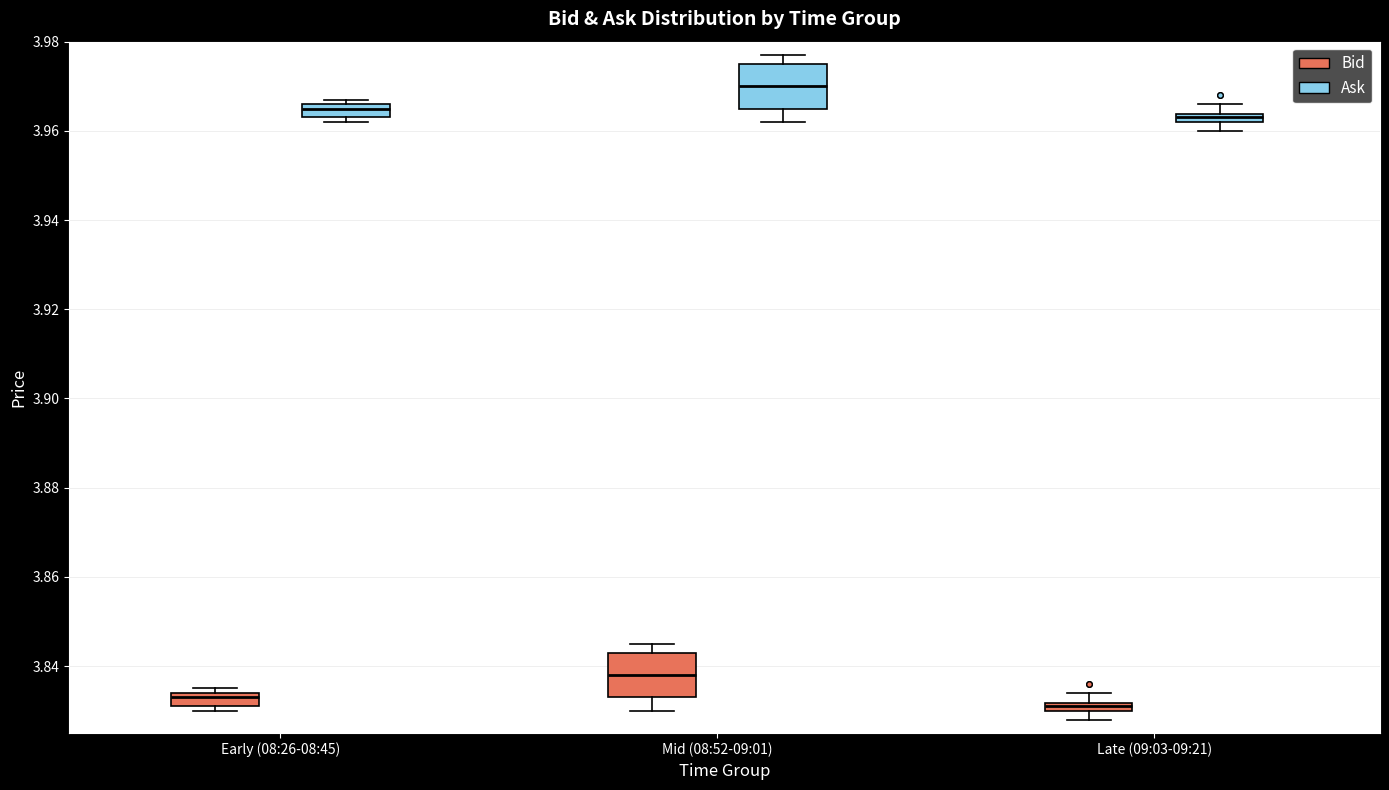

Where is the lower edge of the box for Late (09:03-09:21) (Ask) on the y-axis? The values are not printed on the chart, so give them approximately, as read against the axis.

3.962